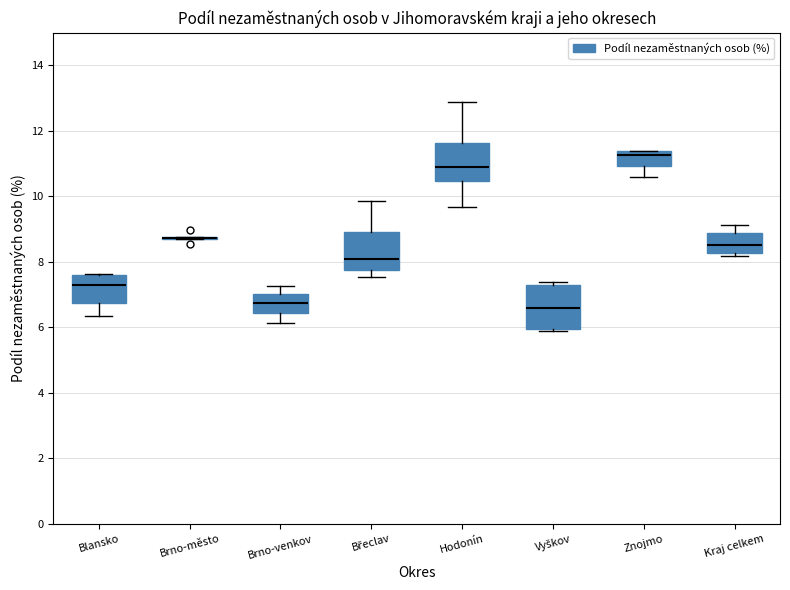

Reading left to right, transcribe this box plot: for each box, give where its median line is, the range the box spans, and where its two whiskers end, as read against the y-axis. The values are not printed on the chart, so give them approximately, as read against the axis.

Blansko: median 7.2, box 6.8 to 7.6, whiskers 6.4 to 7.6
Brno-město: box collapsed to a line at 8.8, whiskers 8.6 to 8.8
Brno-venkov: median 6.8, box 6.4 to 7.0, whiskers 6.2 to 7.2
Břeclav: median 8.0, box 7.8 to 8.8, whiskers 7.6 to 9.8
Hodonín: median 10.8, box 10.4 to 11.6, whiskers 9.6 to 12.8
Vyškov: median 6.6, box 6.0 to 7.2, whiskers 6.0 (just below the box's lower edge) to 7.4
Znojmo: median 11.2, box 11.0 to 11.4, whiskers 10.6 to 11.4
Kraj celkem: median 8.6, box 8.2 to 8.8, whiskers 8.2 (just below the box's lower edge) to 9.2